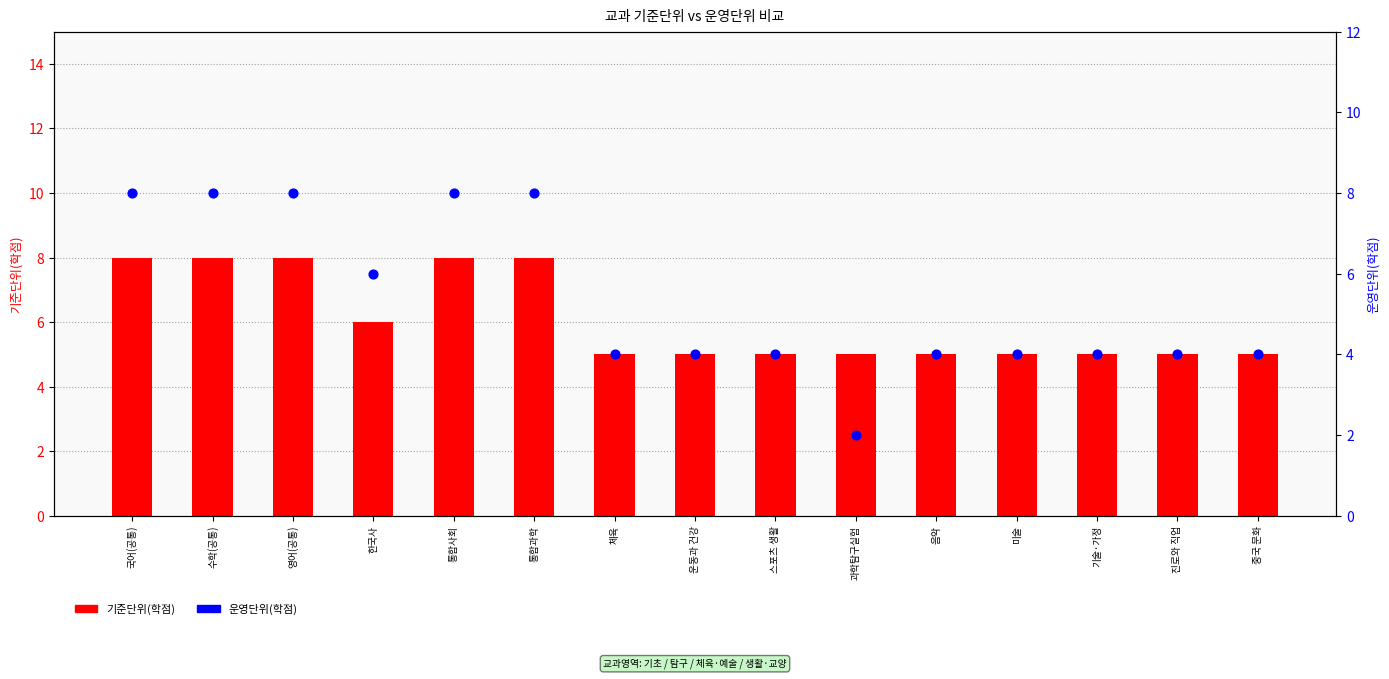

At how many categories does at least one series exceed 2?

15